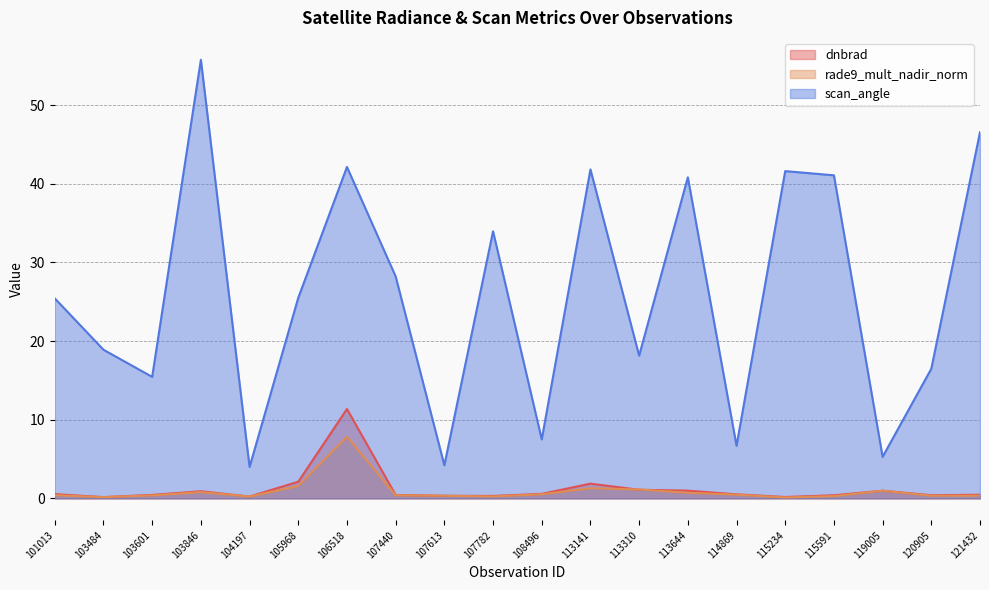

At which label does scan_angle reach its minimum?

104197